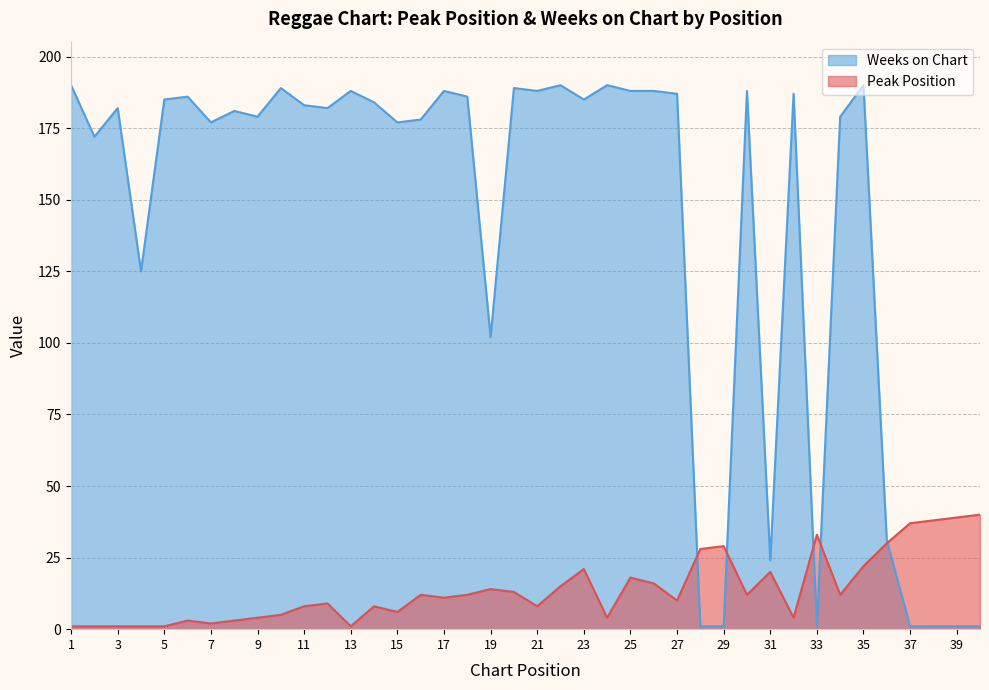

Between 25 and 14, which is larger?

25